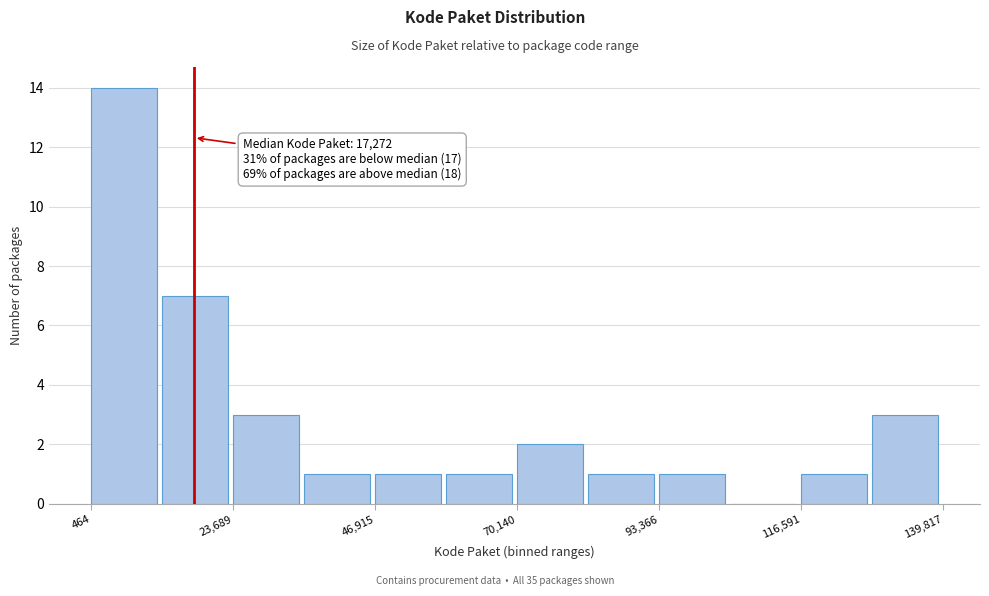

Read against the x-axis, roughly where is the centre of the tallest bar?

5000